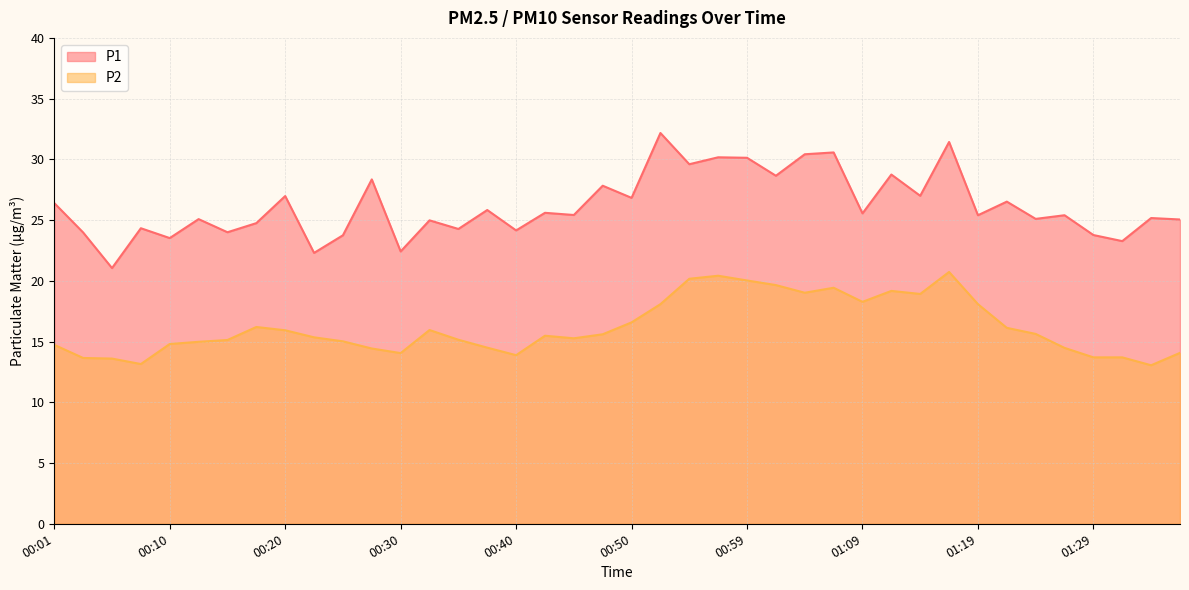

Is the value of P1 at 00:08 greater than the value of P2 at 00:03?

Yes